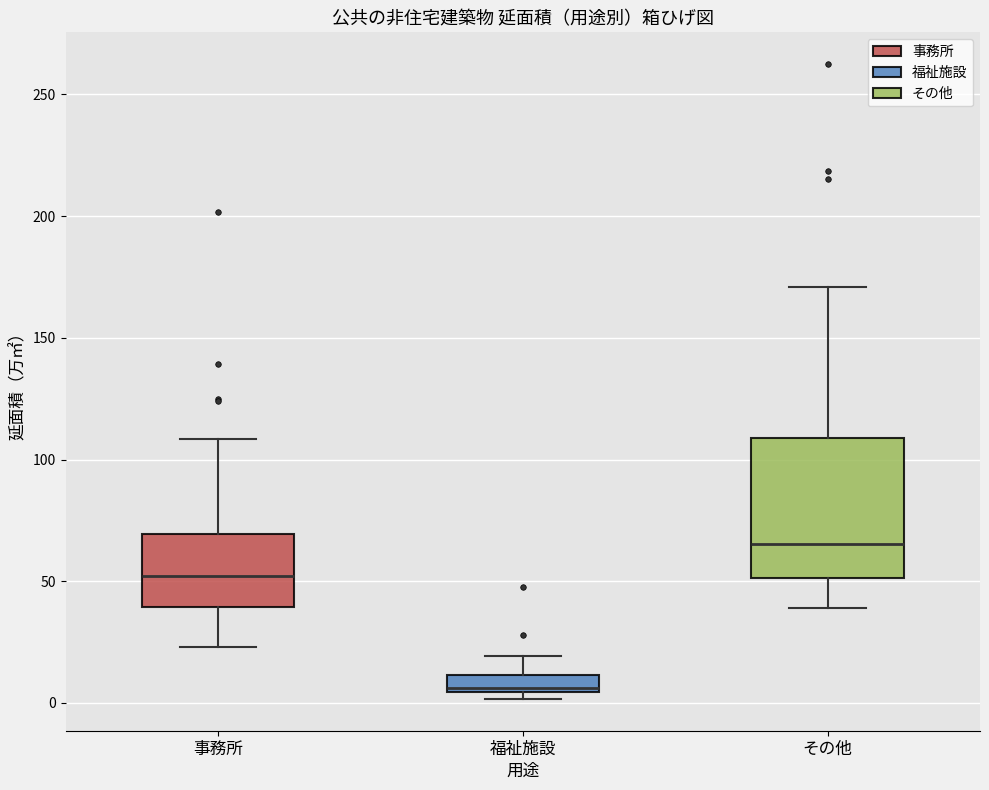

Which box is the tallest, from its lower edge to its upper edge?

その他